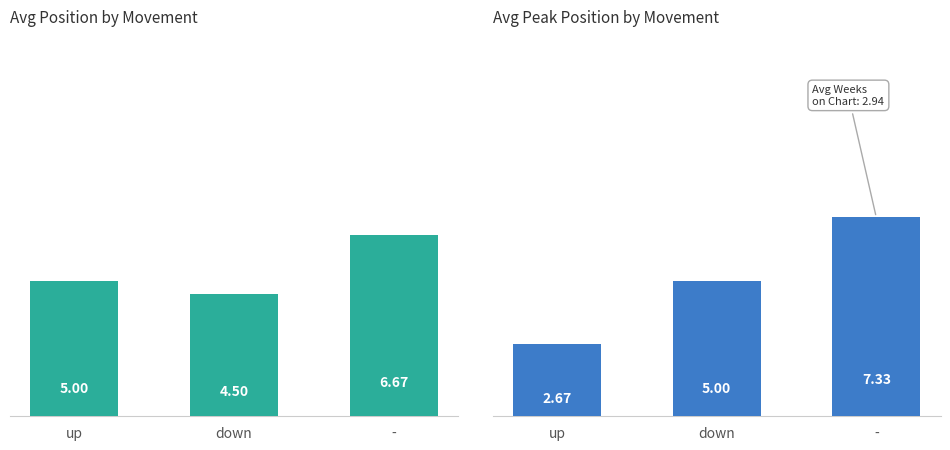

List the series in order of their peak value, highest first.

Avg Peak Position, Avg Position